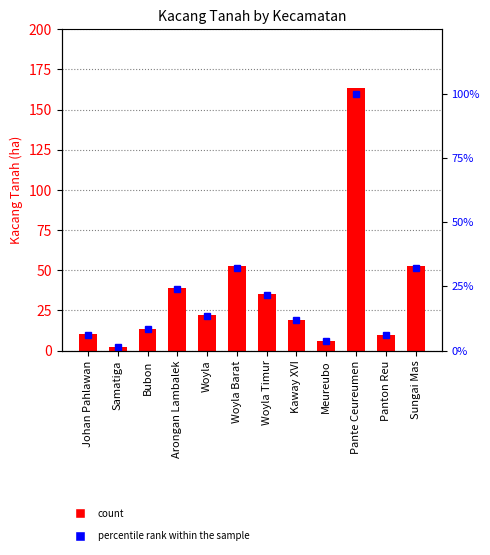

At how many categories does at least one series exceed 16?

7